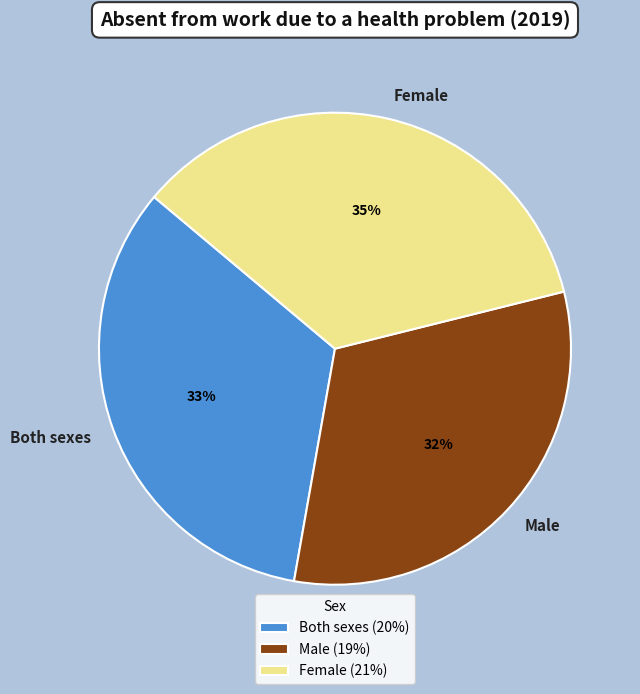

Is there any slice that represents more than half of the pie?

No